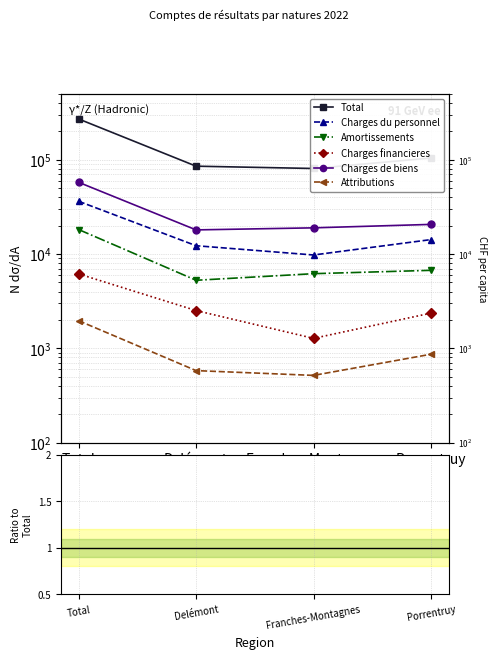

Where is Total nearest to the value 175533?

Porrentruy